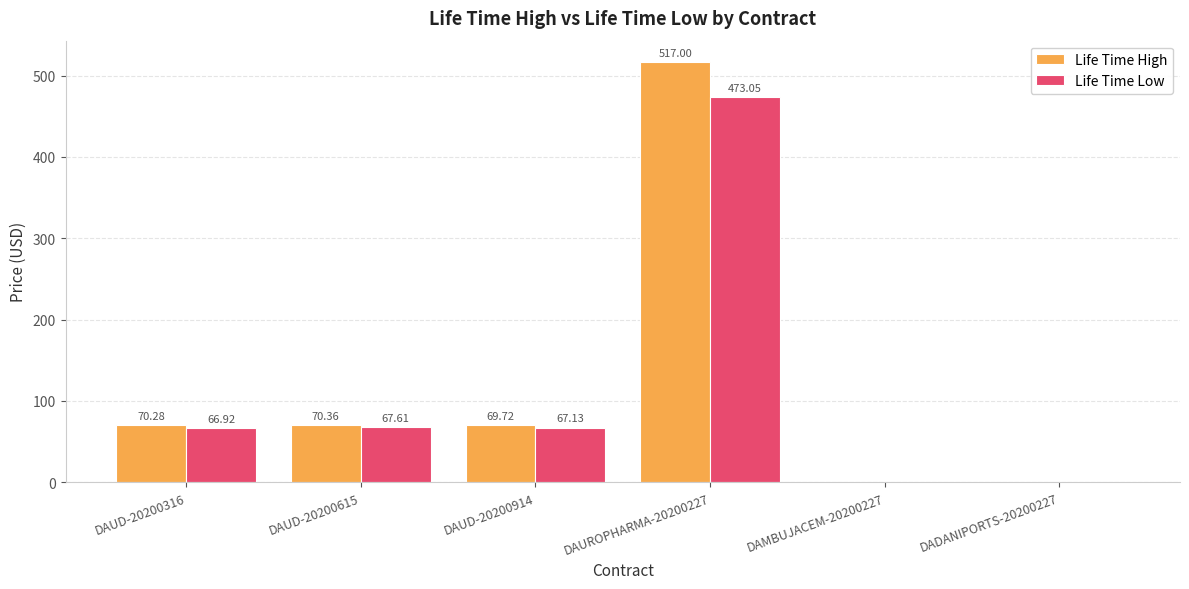

How many values in the Life Time High series exceed 70?

3